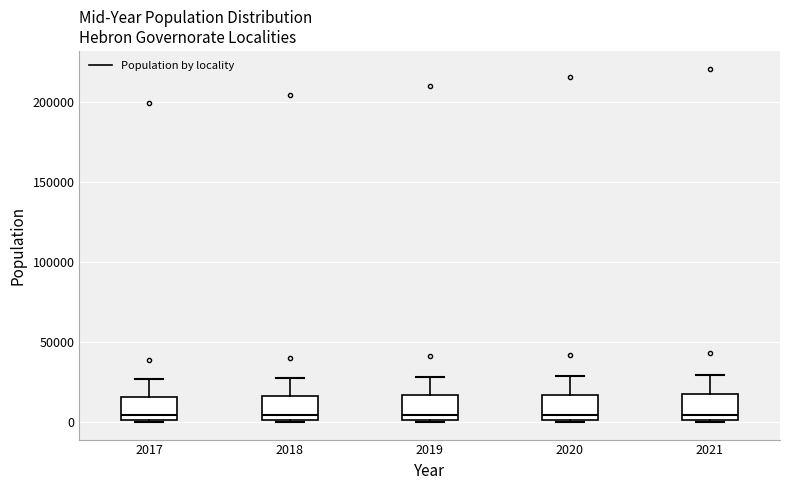

Where does the upper whisker of the box at x = 2021 end on the y-axis? The values are not printed on the chart, so give them approximately, as read against the axis.

30000